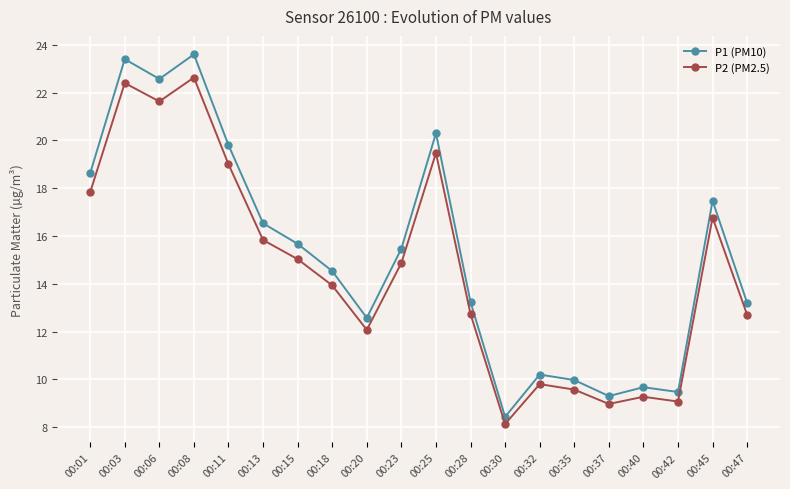

Rank the series by their average value, from lowest to highest.

P2 (PM2.5), P1 (PM10)